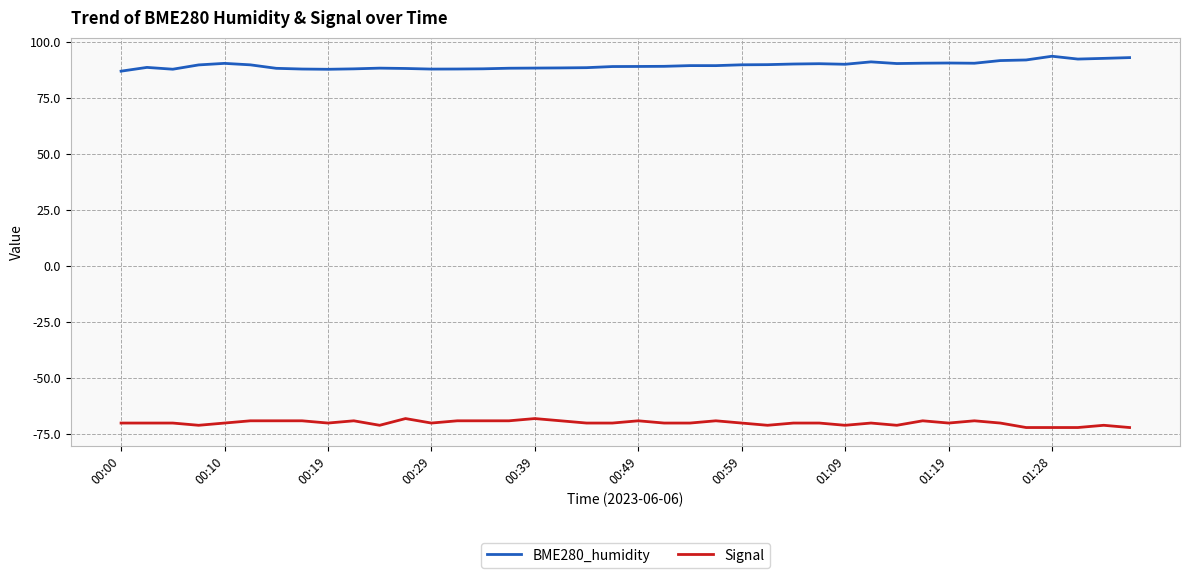

Does the chart have visible grid lines?

Yes